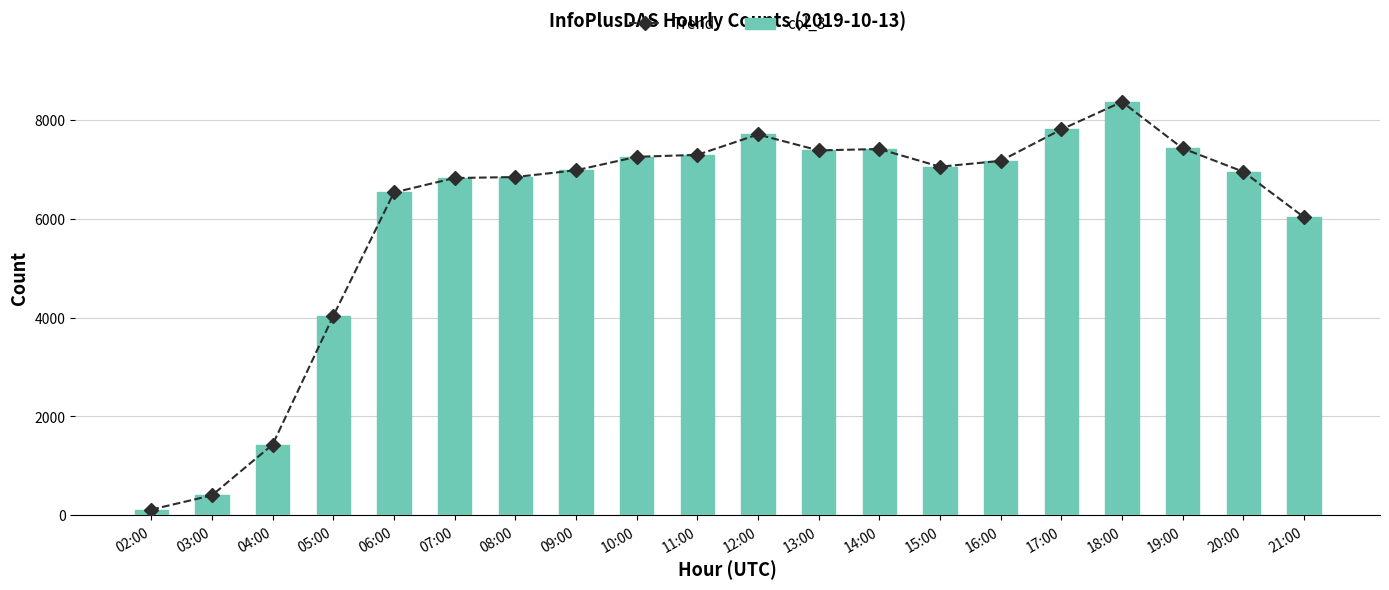

The value of Trend at 13:00 is 4752. True or false?

False